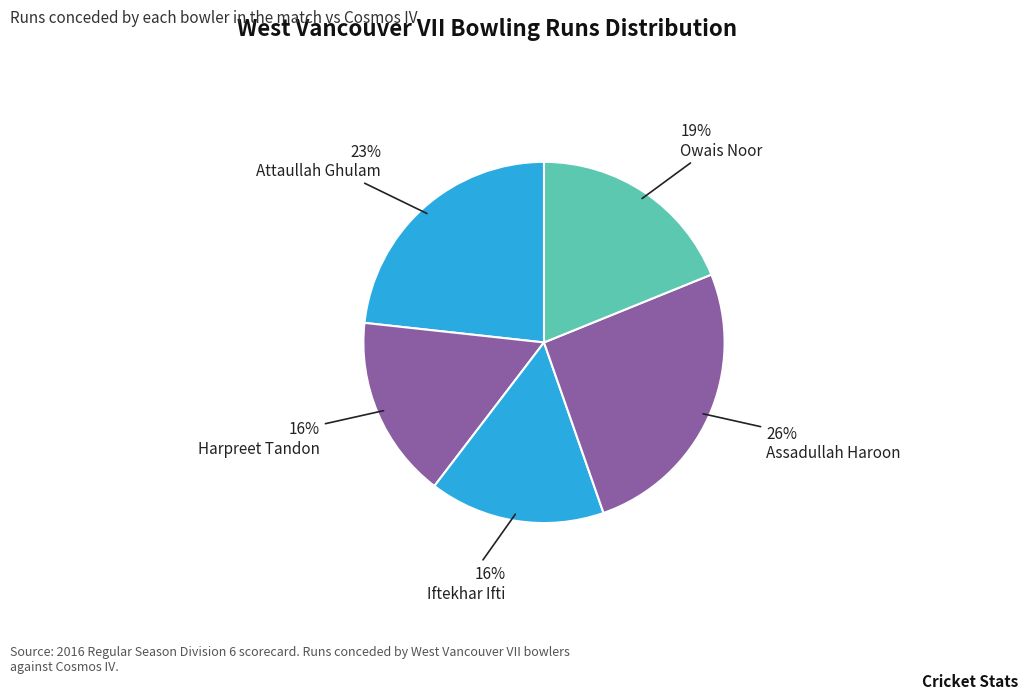

Is Attaullah Ghulam the majority of the pie?

No